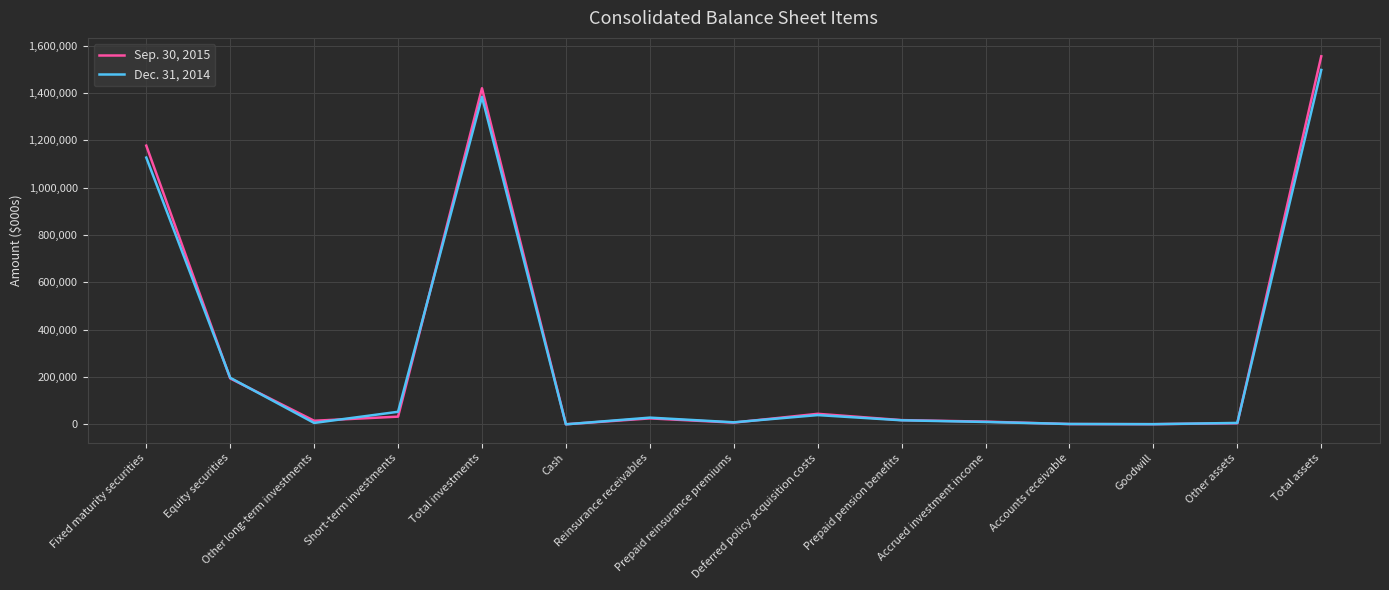

What is the approximate value of Sep. 30, 2015 at Cash, to the nearest 50?

550